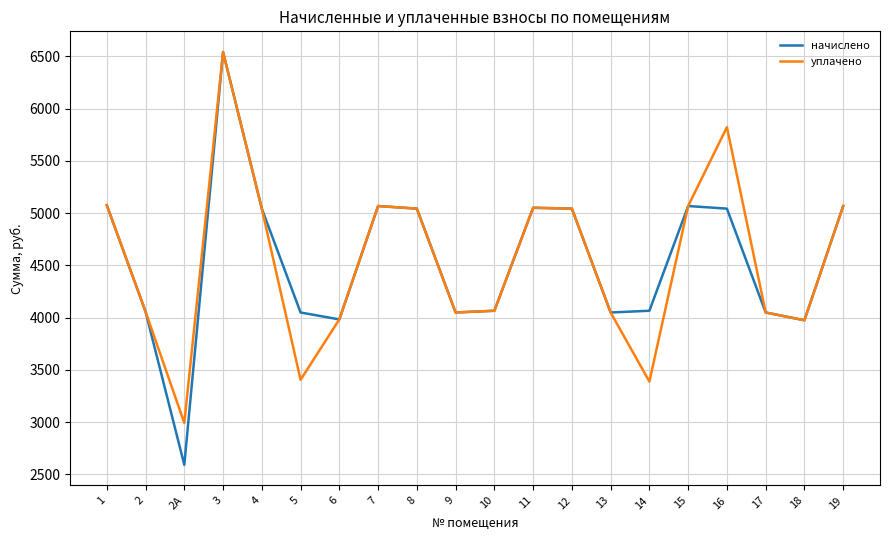

In начислено, how many points are lower than both neighbors (excluding endpoints)?

5